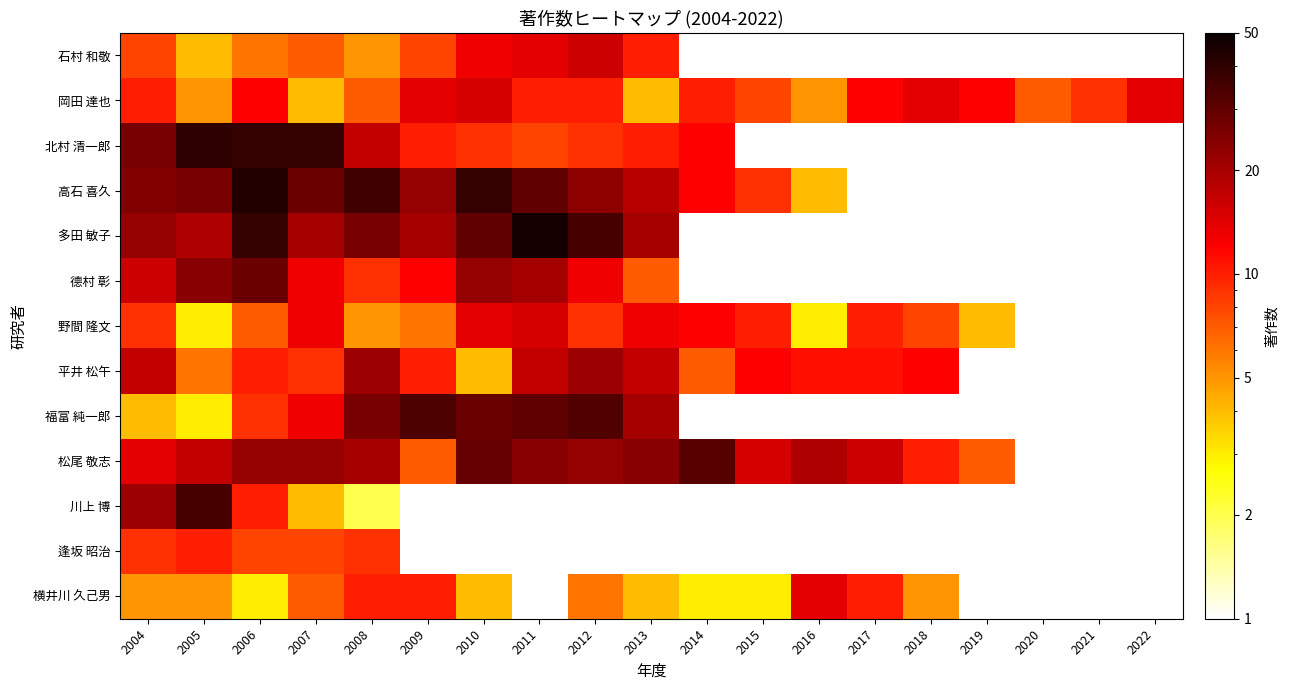

List the series in order of their peak value, lowest first.

逢坂 昭治, 横井川 久己男, 岡田 達也, 野間 隆文, 石村 和敬, 平井 松午, 德村 彰, 松尾 敬志, 福富 純一郎, 川上 博, 北村 清一郎, 高石 喜久, 多田 敏子